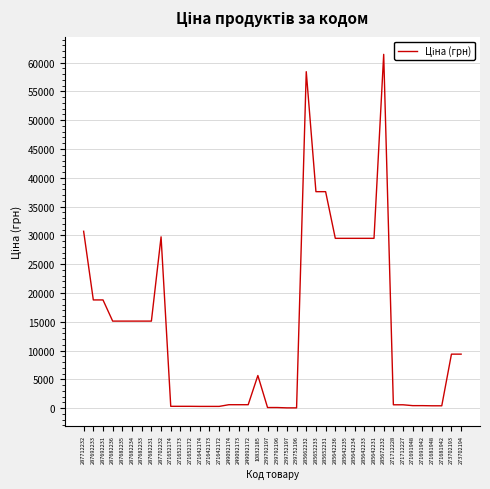

The chart shows a value of 18796.8 at 287692233. True or false?

True